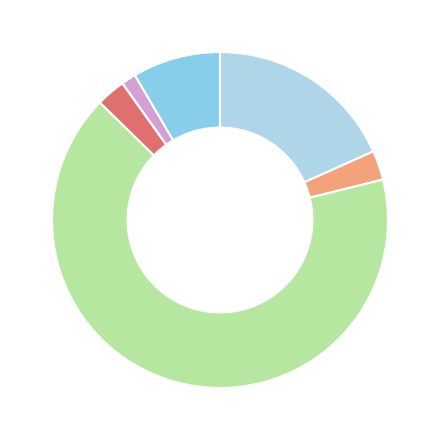

How many segments does this pie chart have?

7